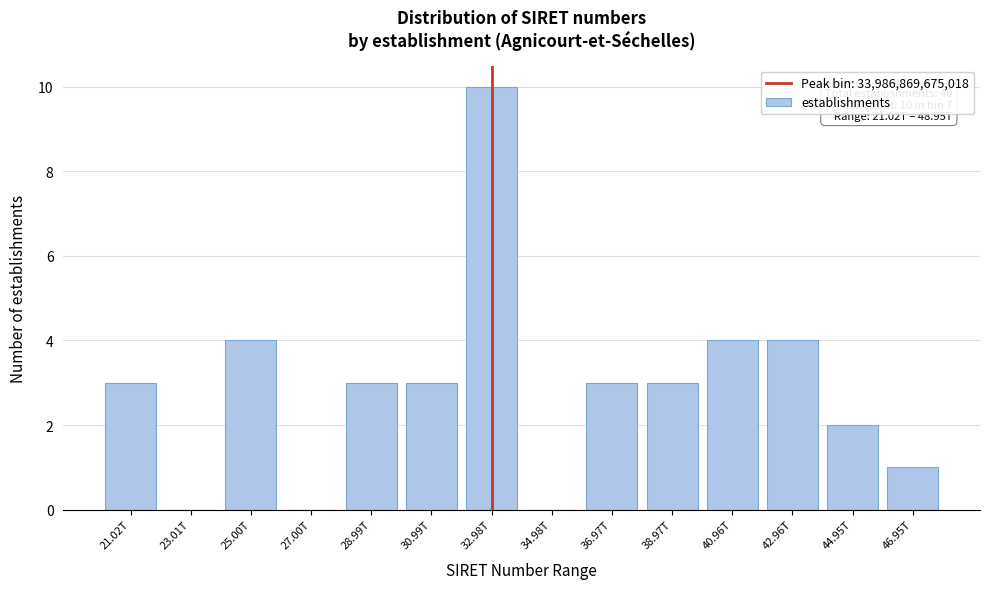

Reading right to left, what are all the values shown in this chart?

46.95T=1	44.95T=2	42.96T=4	40.96T=4	38.97T=3	36.97T=3	34.98T=0	32.98T=10	30.99T=3	28.99T=3	27.00T=0	25.00T=4	23.01T=0	21.02T=3